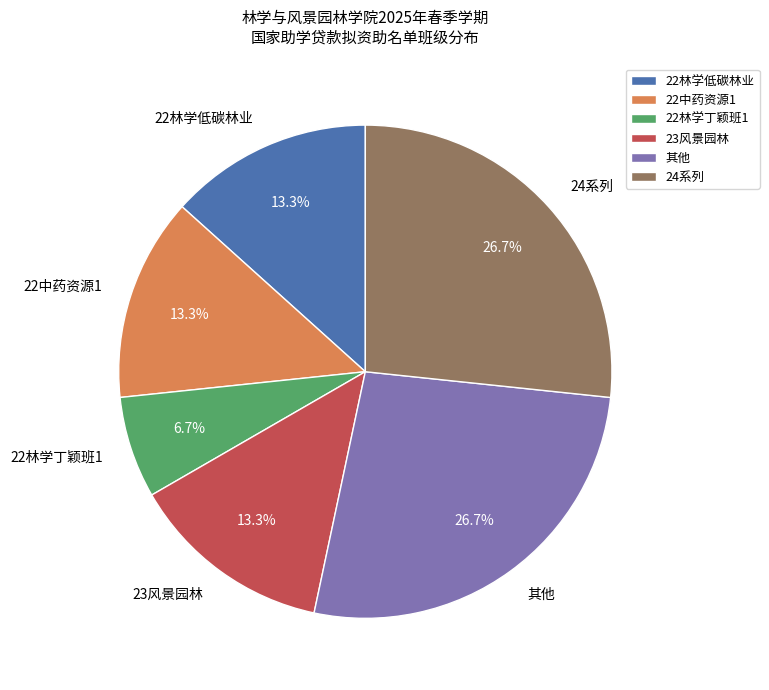

Which has a higher value, 24系列 or 23风景园林?

24系列